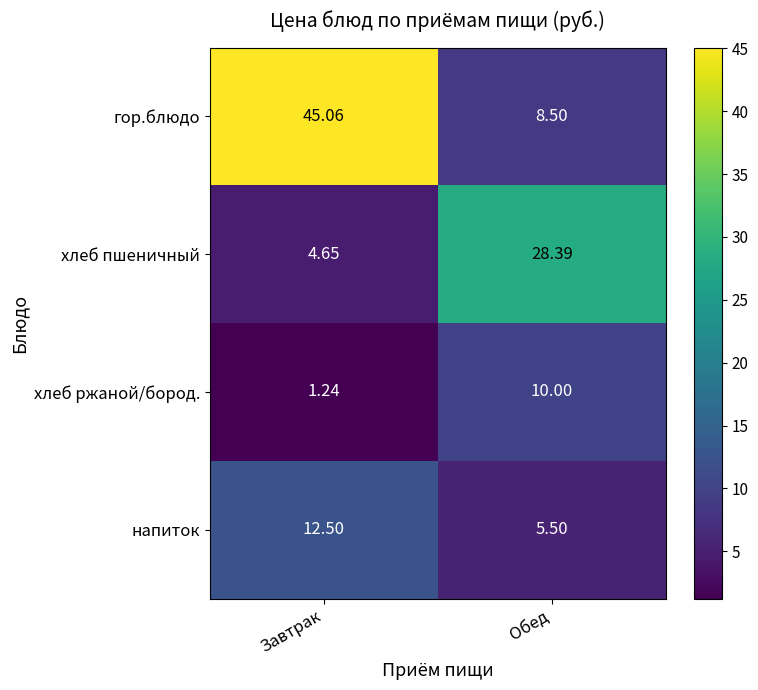

Rank the series at Обед from lowest to highest value.

напиток, гор.блюдо, хлеб ржаной/бород., хлеб пшеничный